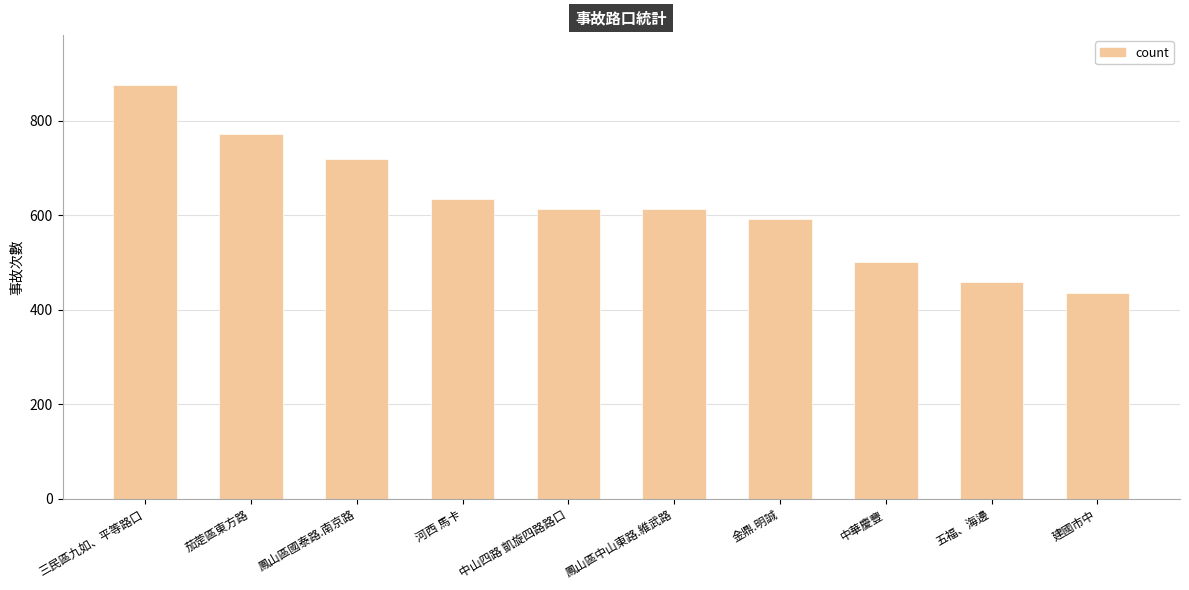

The chart shows a value of 719 at 鳳山區國泰路.南京路. True or false?

True